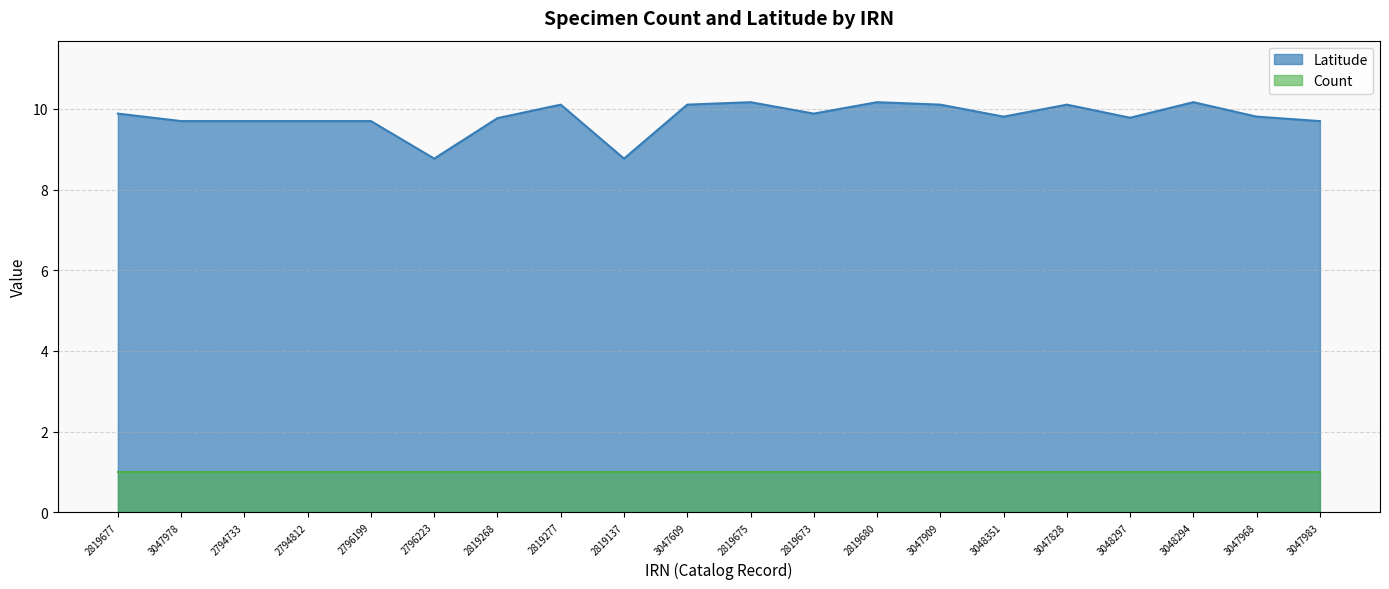

Reading left to right, extract all data points from this chart.

9.9	9.7	9.7	9.7	9.7	8.8	9.8	10.1	8.8	10.1	10.2	9.9	10.2	10.1	9.8	10.1	9.8	10.2	9.8	9.7